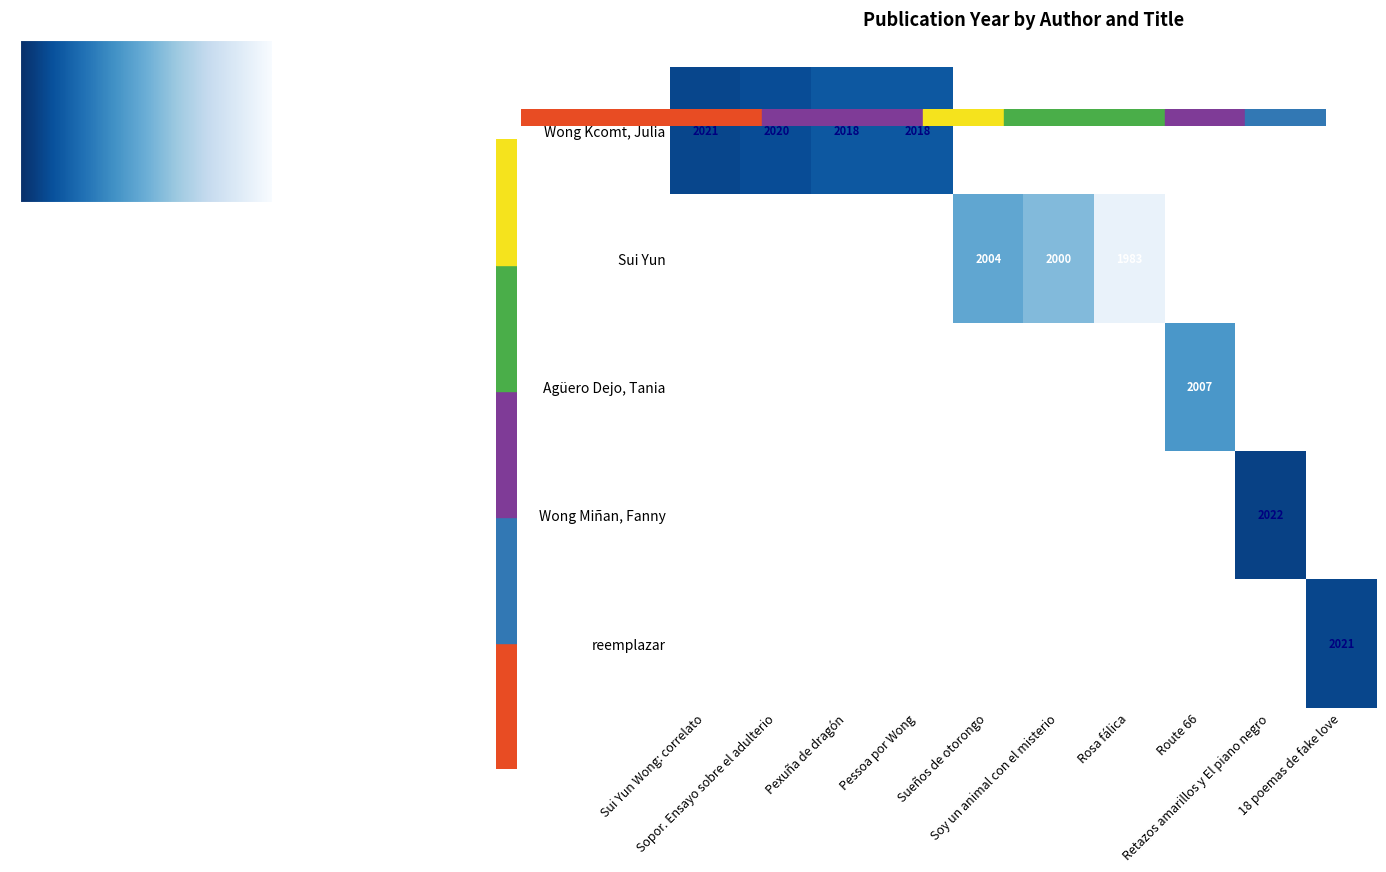

The value of reemplazar at 18 poemas de fake love is 2021. True or false?

True